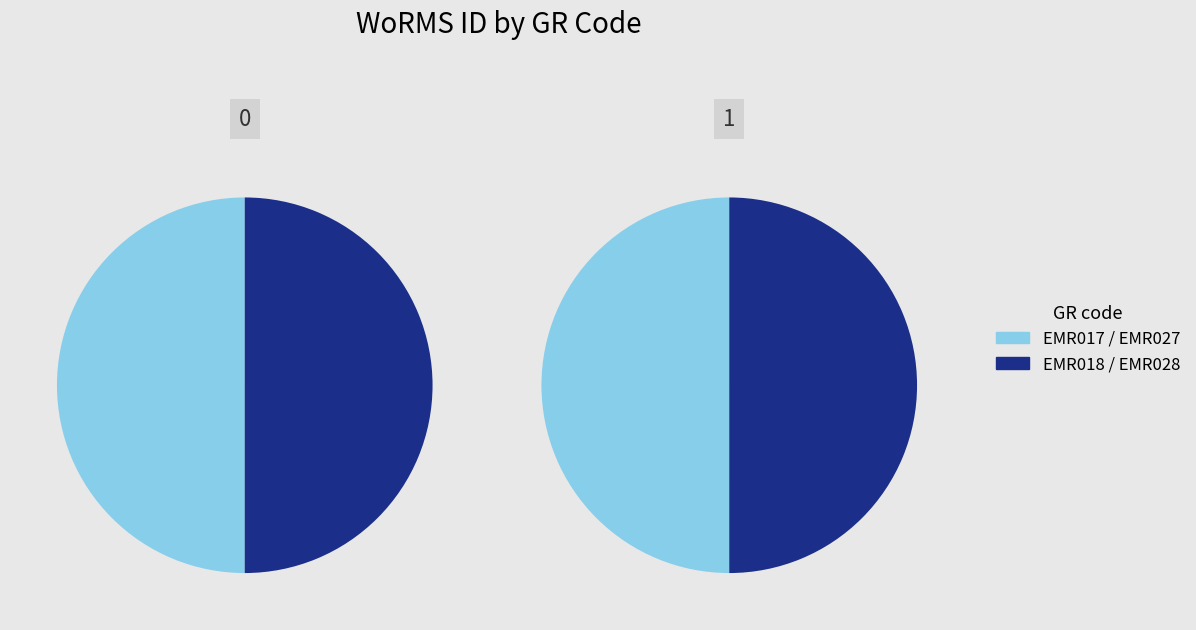

What percentage do EMR018 and EMR017 together represent?

50.0%